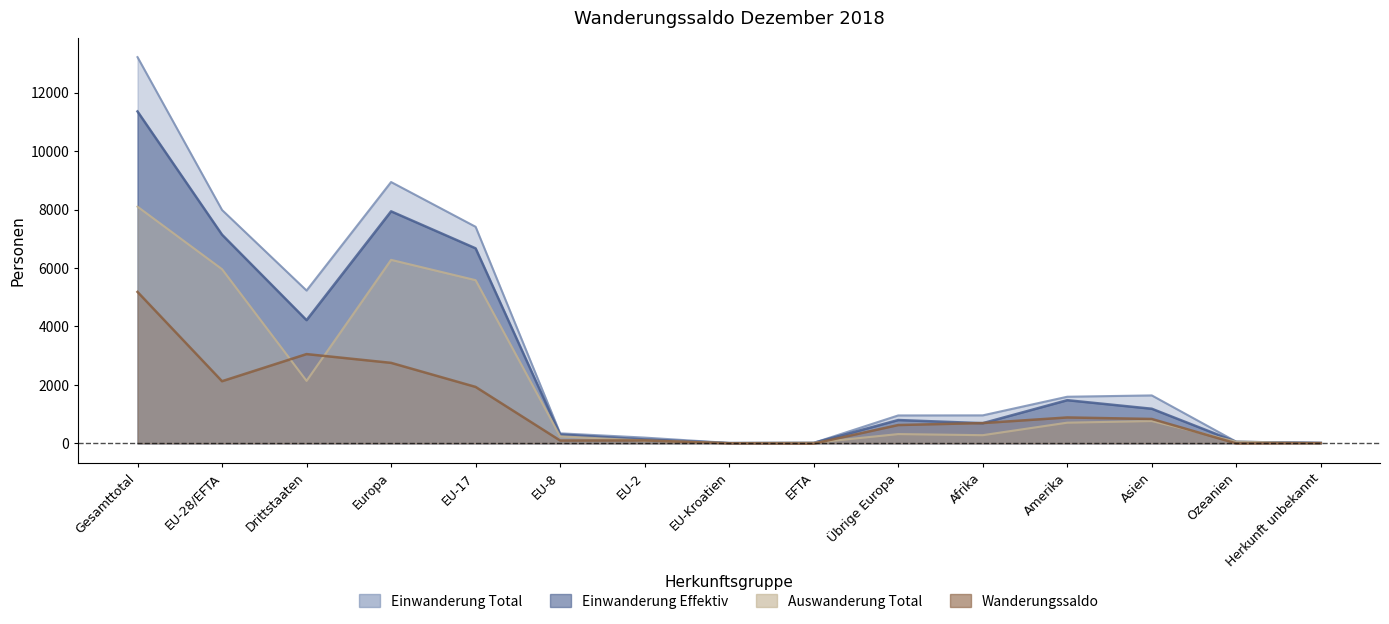

What is the average value of the Auswanderung_Total series?

2038